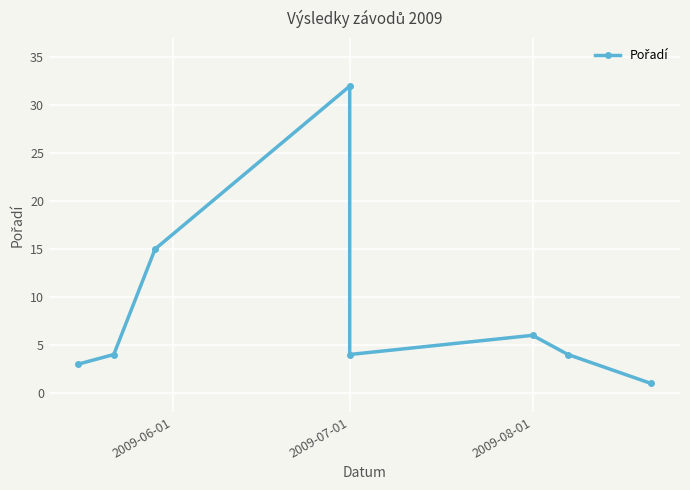

What is the average value?

9